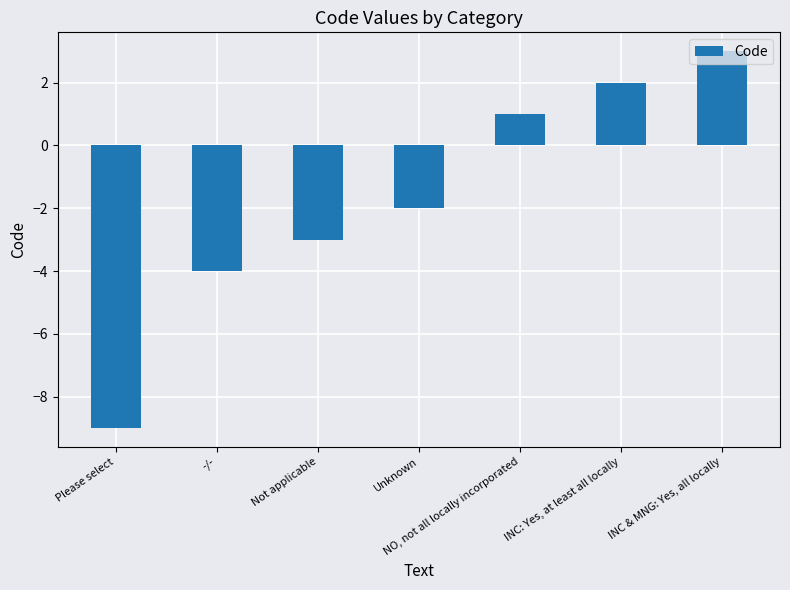

What is the label of the 7th bar from the left?

INC & MNG: Yes, all locally